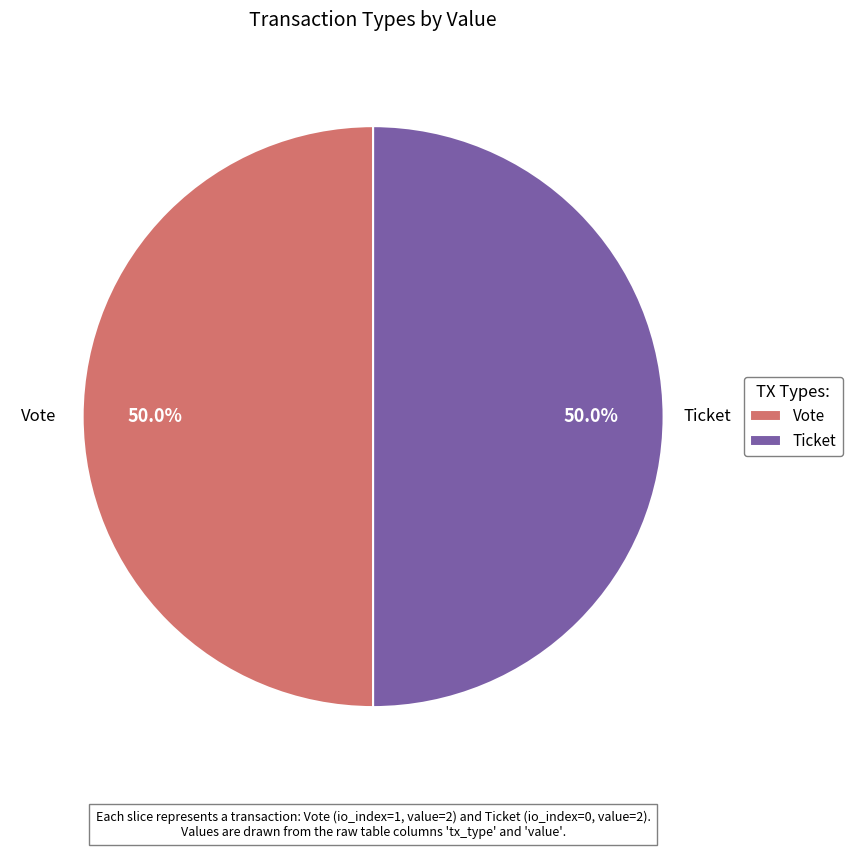

Approximately how many times larger is the value at Vote compared to Ticket?

1.0